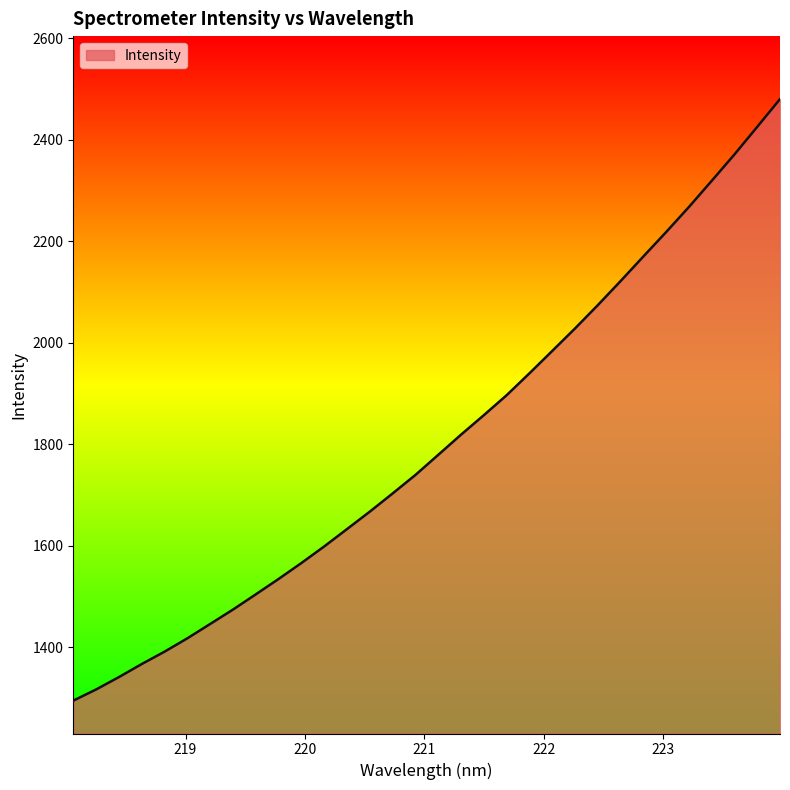

What is the greatest value displayed?

2480.3